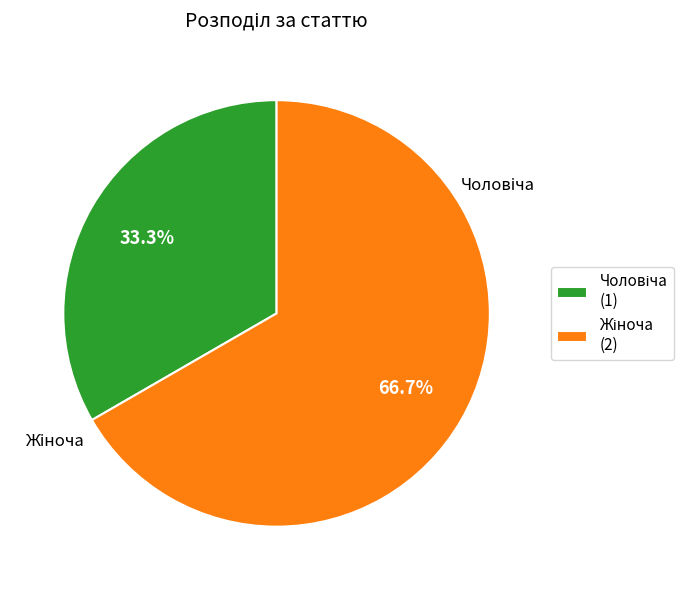

Is there a majority slice in this chart?

Yes